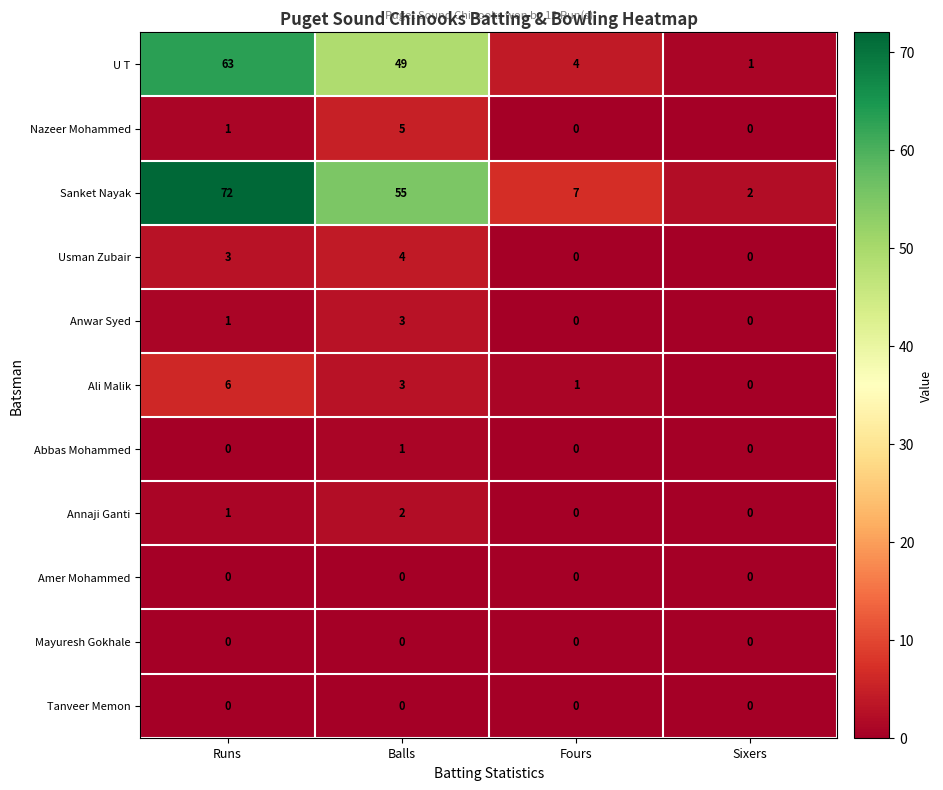

At which label does Usman Zubair reach its peak?

Balls